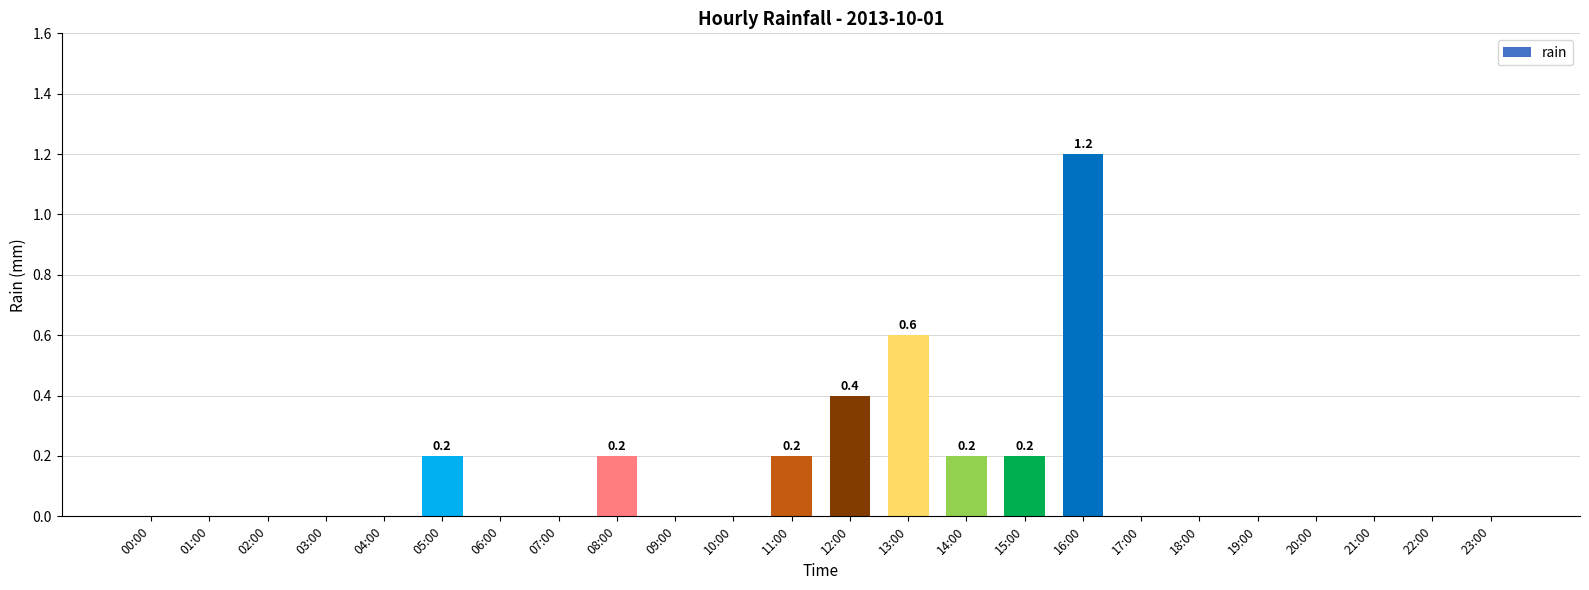

Reading left to right, what are all the values shown in this chart?

0.0	0.0	0.0	0.0	0.0	0.2	0.0	0.0	0.2	0.0	0.0	0.2	0.4	0.6	0.2	0.2	1.2	0.0	0.0	0.0	0.0	0.0	0.0	0.0